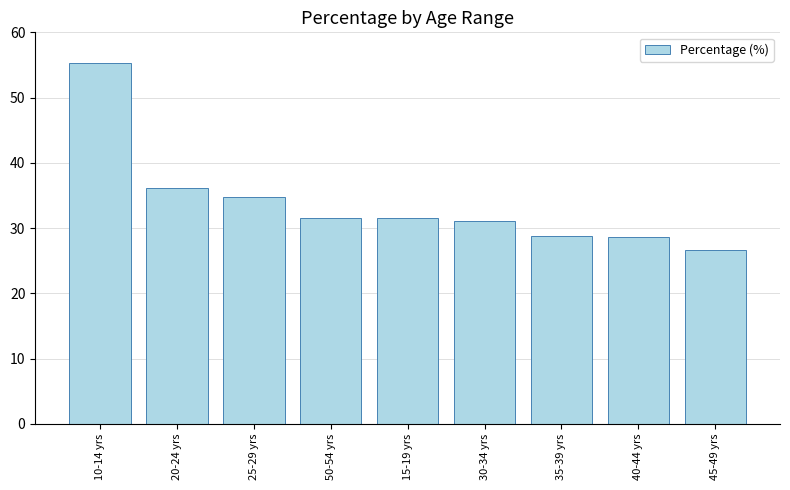

Which has a higher value, 25-29 yrs or 50-54 yrs?

25-29 yrs